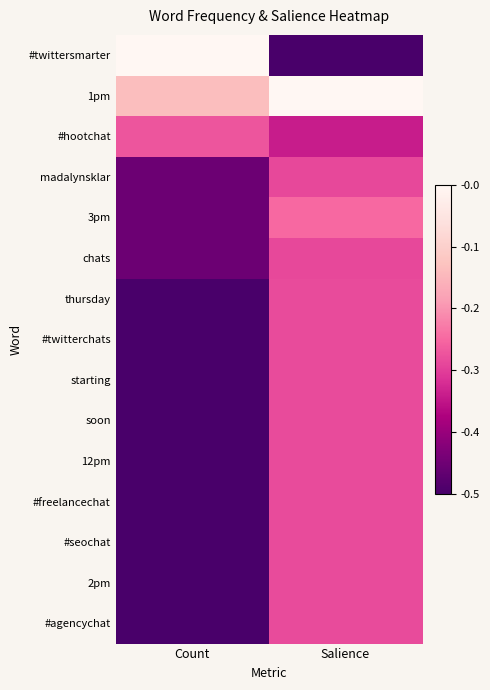

Reading left to right, extract all data points from this chart.

#twittersmarter: Count=-0.0	Salience=-0.5
1pm: Count=-0.1	Salience=-0.0
#hootchat: Count=-0.3	Salience=-0.3
madalynsklar: Count=-0.5	Salience=-0.3
3pm: Count=-0.5	Salience=-0.2
chats: Count=-0.5	Salience=-0.3
thursday: Count=-0.5	Salience=-0.3
#twitterchats: Count=-0.5	Salience=-0.3
starting: Count=-0.5	Salience=-0.3
soon: Count=-0.5	Salience=-0.3
12pm: Count=-0.5	Salience=-0.3
#freelancechat: Count=-0.5	Salience=-0.3
#seochat: Count=-0.5	Salience=-0.3
2pm: Count=-0.5	Salience=-0.3
#agencychat: Count=-0.5	Salience=-0.3